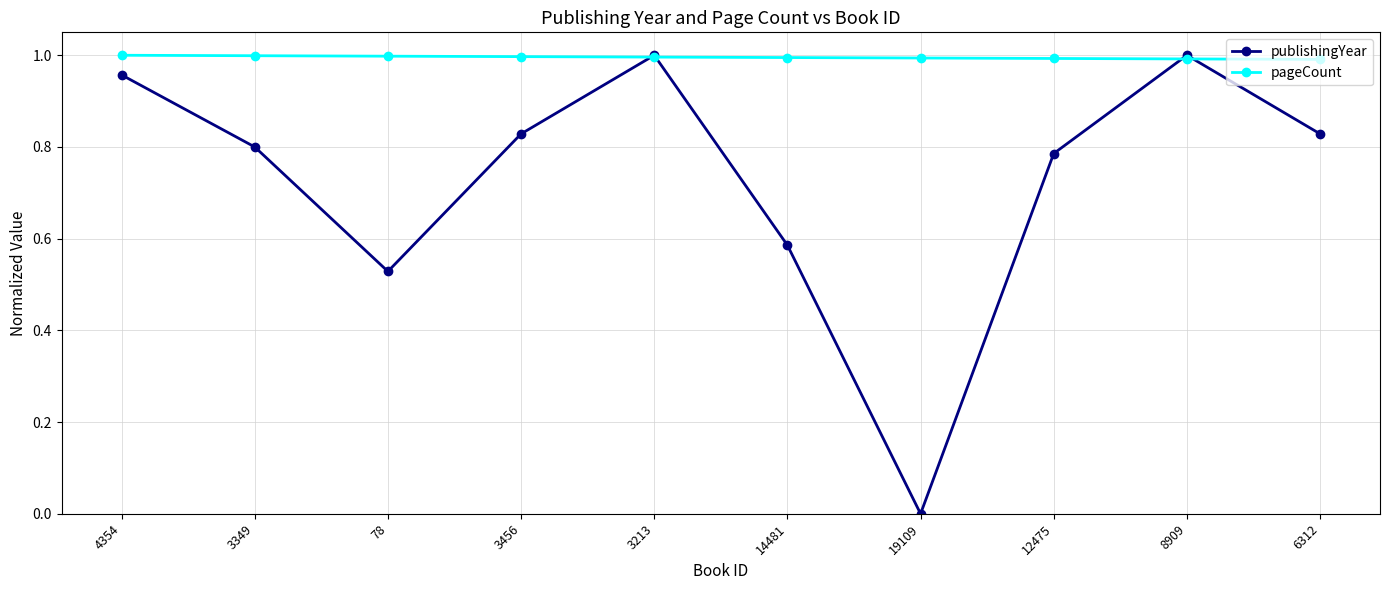

What is the difference between the highest and lowest values at 3456?

0.2